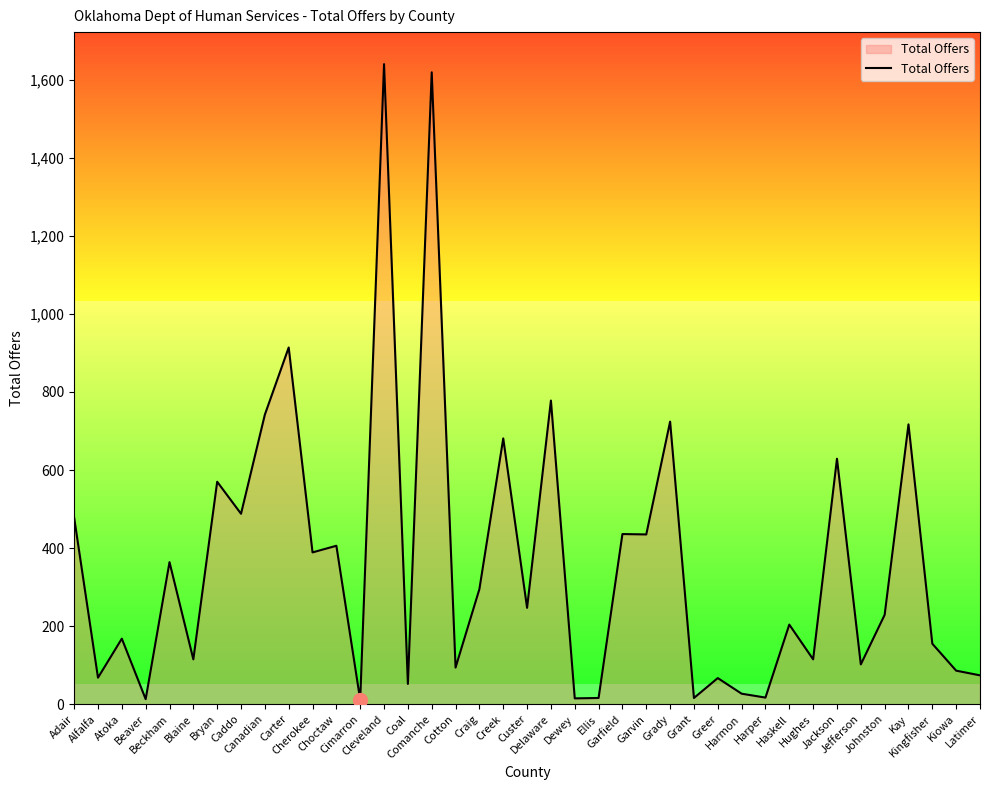

What is the ratio of the value at Kay to the value at Carter?

0.8